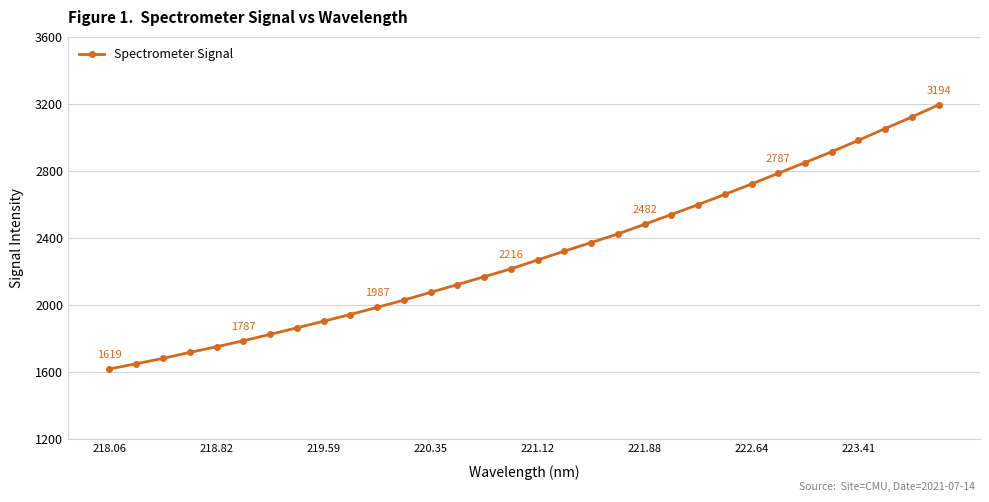

Reading left to right, what are all the values shown in this chart?

1619.1	1650.6	1682.2	1718.0	1751.7	1787.2	1825.6	1864.2	1904.1	1944.0	1986.5	2030.0	2076.2	2122.5	2169.2	2216.4	2269.3	2322.0	2372.9	2424.4	2481.8	2540.3	2599.2	2660.3	2722.2	2786.5	2849.9	2914.9	2982.4	3053.0	3121.9	3194.5